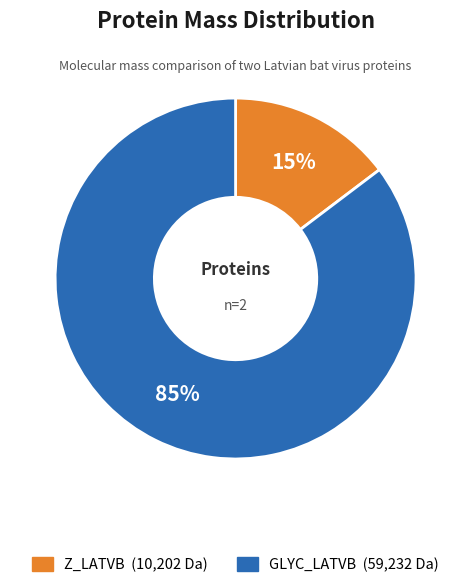

Does any single category account for the majority?

Yes